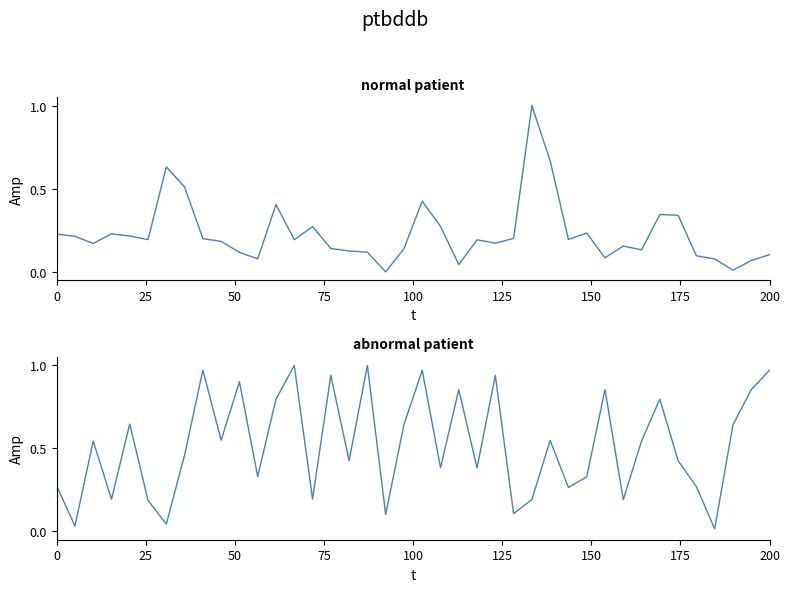

Rank the series by their maximum value, from lowest to highest.

sata+satz, dnbrad